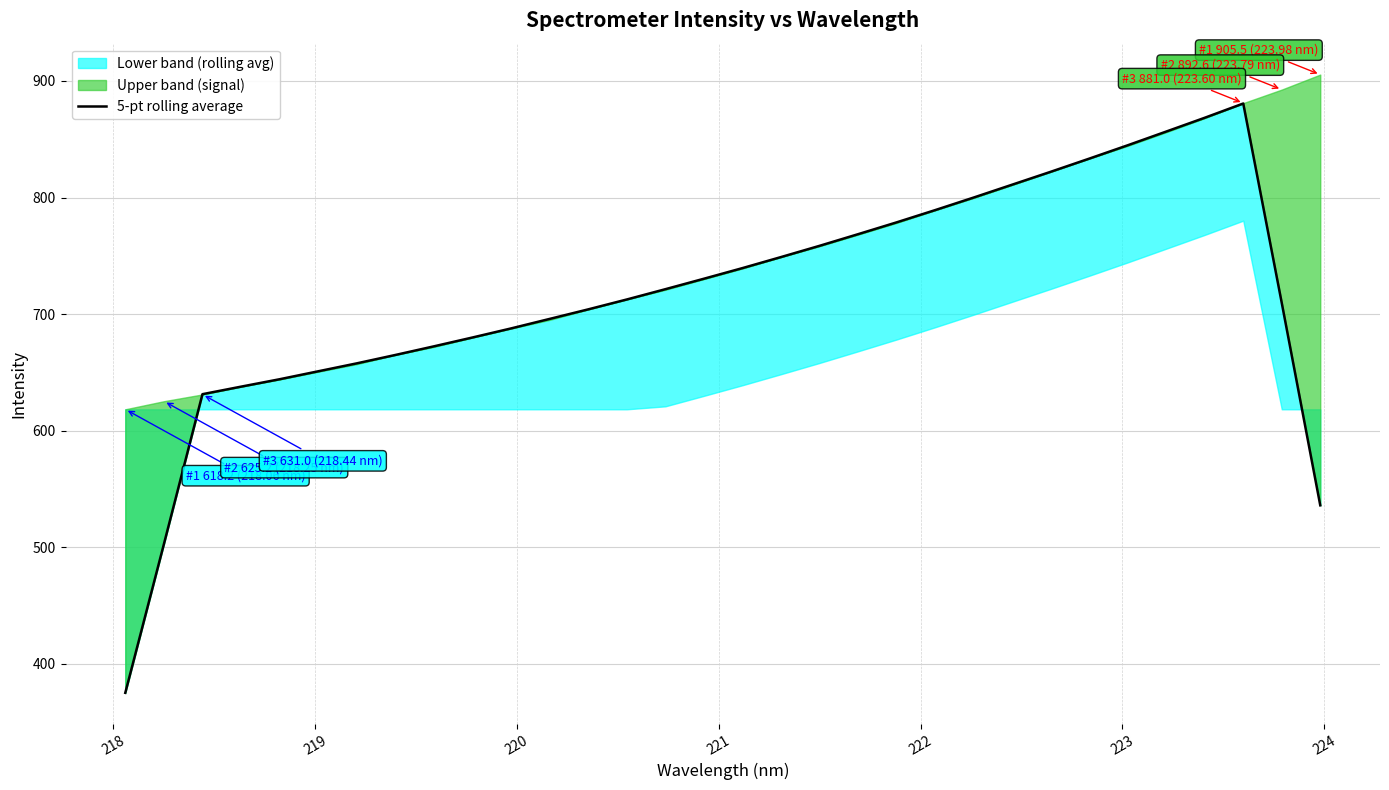

Does the chart display data point markers on the line(s)?

No